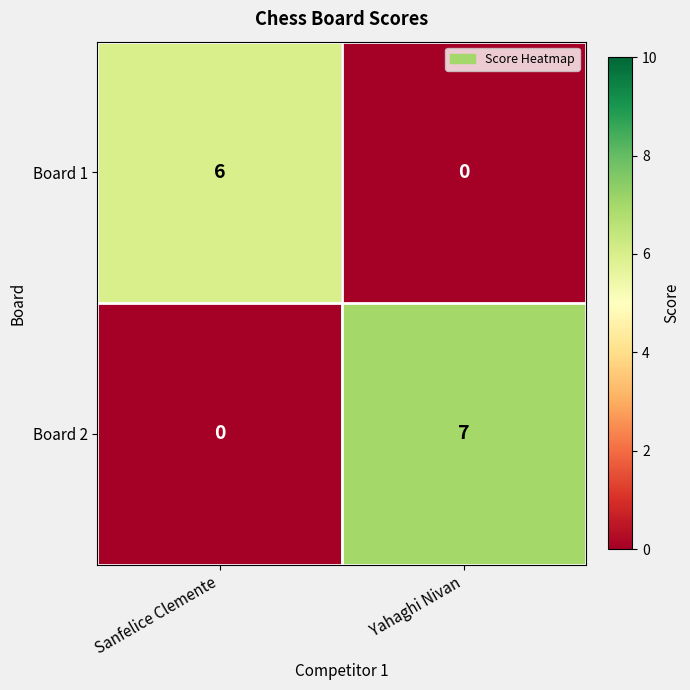

What is the average value of the Board 2 series?

4